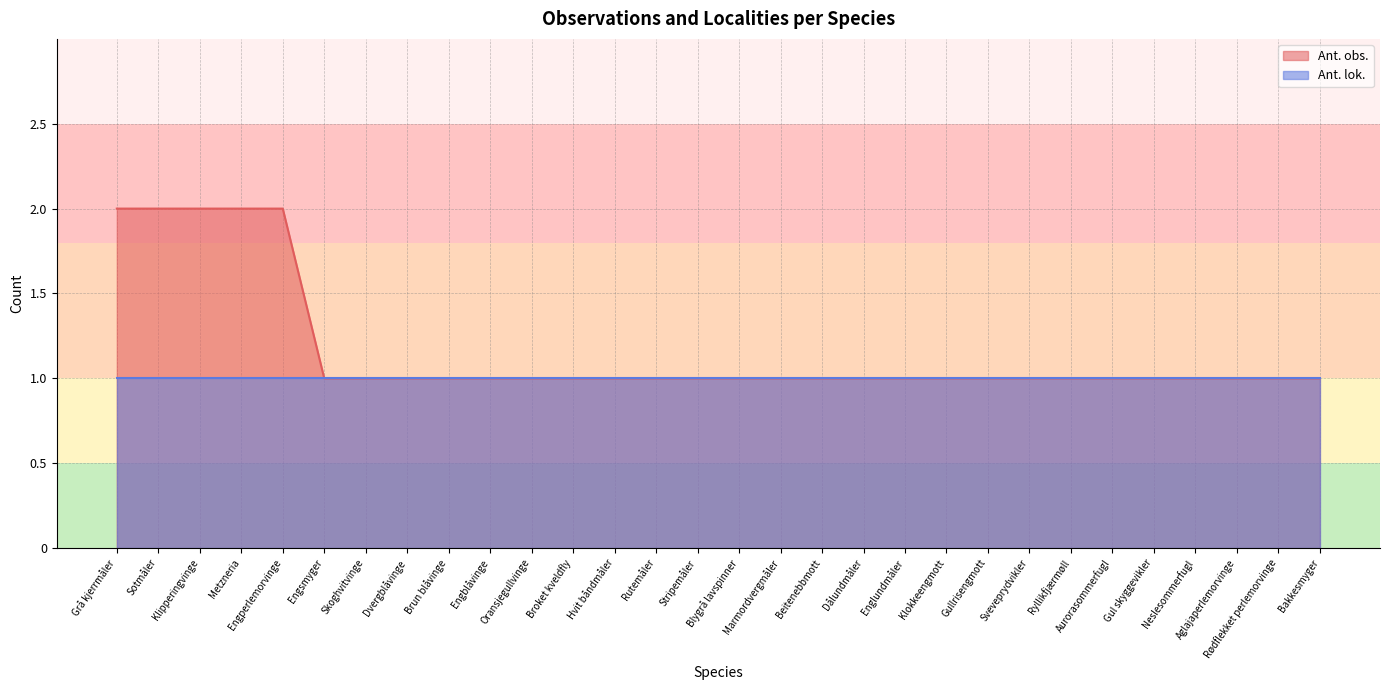

What is the label of the 12th point from the left?

Broket kveldfly